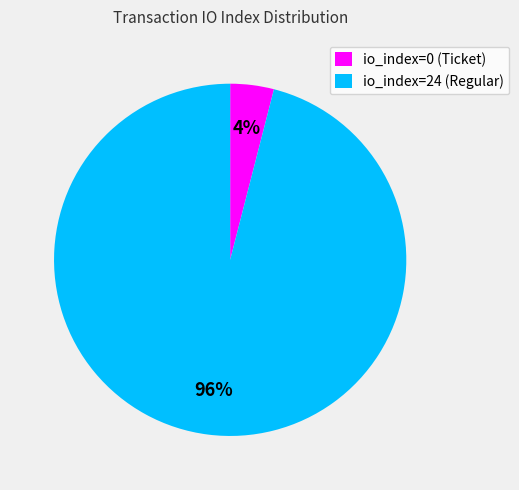

Is the sum of io_index=0 (Ticket) and io_index=24 (Regular) greater than half?

Yes